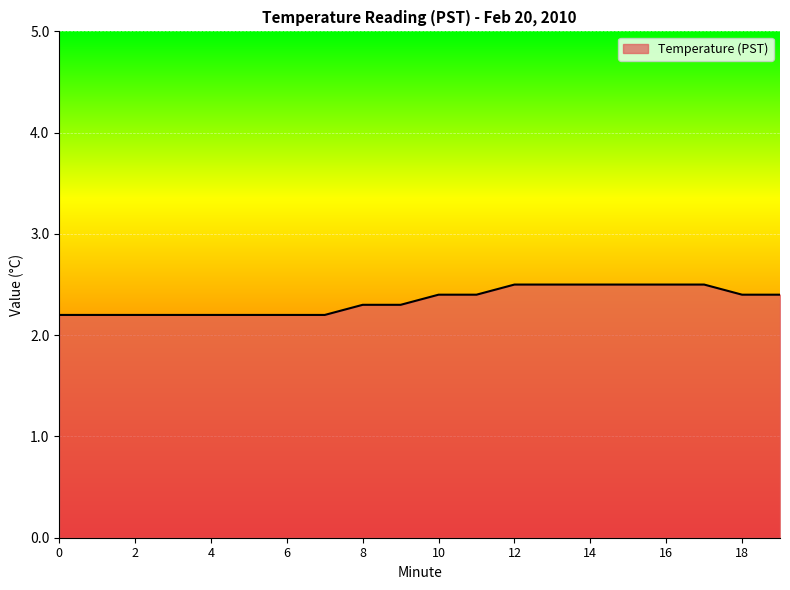

What is the smallest value displayed?

2.2